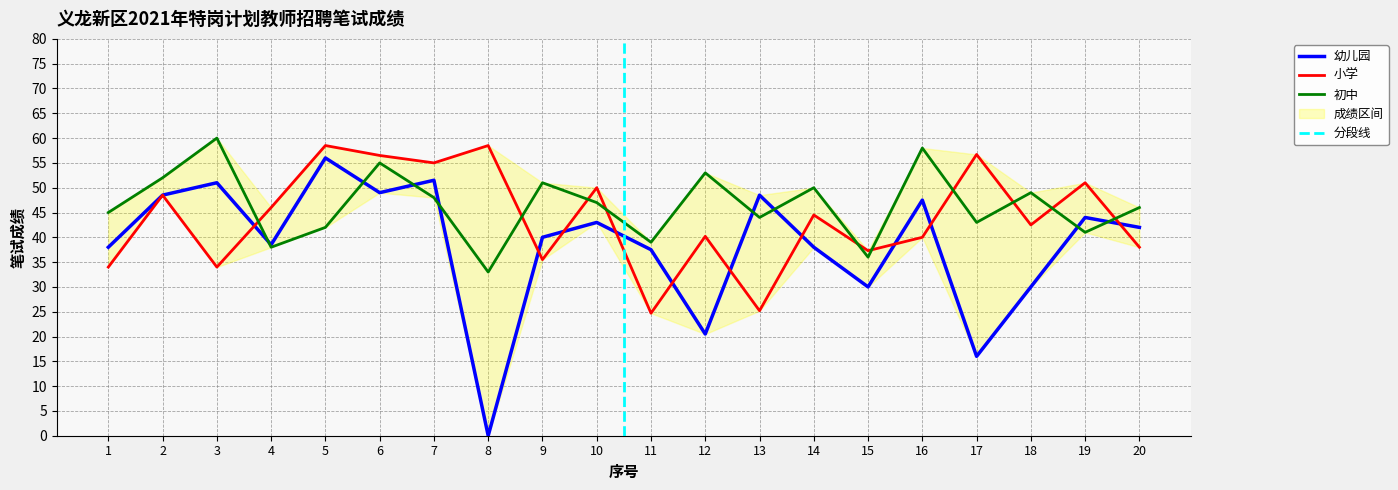

How many lines are shown in the chart?

3